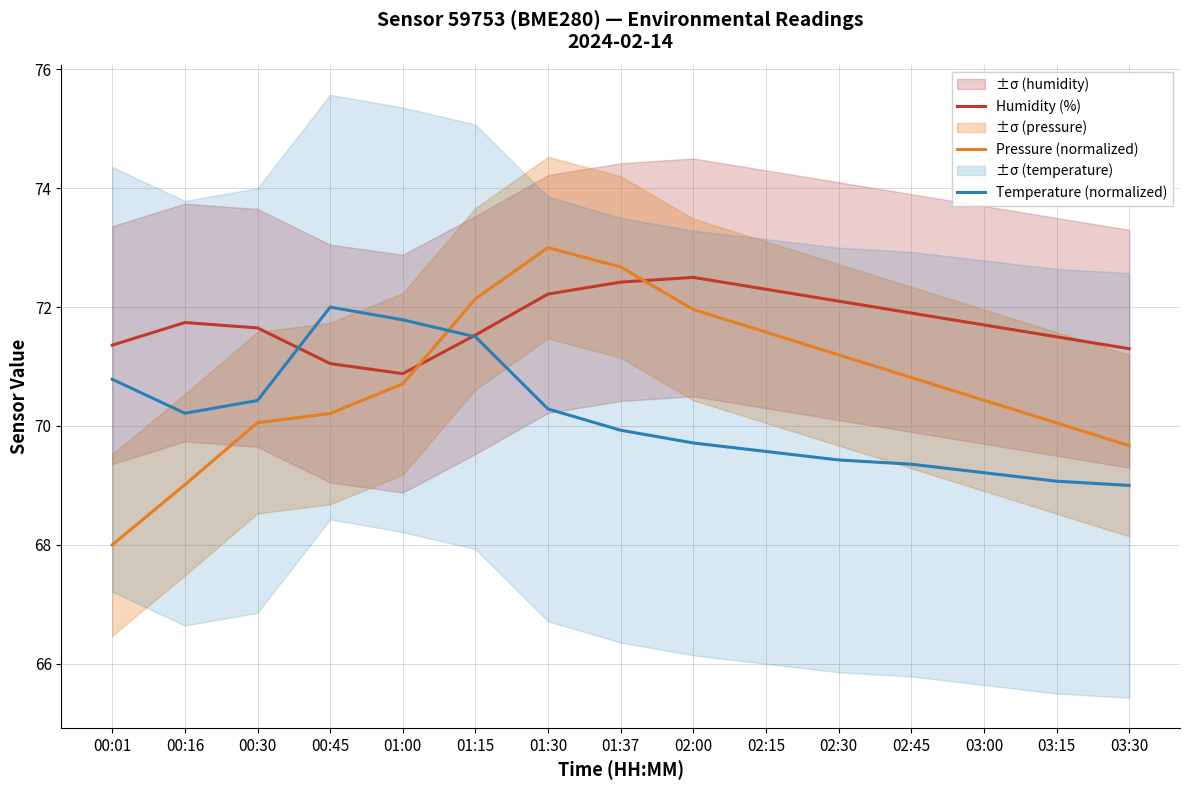

Is the value of Temperature (normalized) at 01:30 greater than the value of Humidity (%) at 00:30?

No